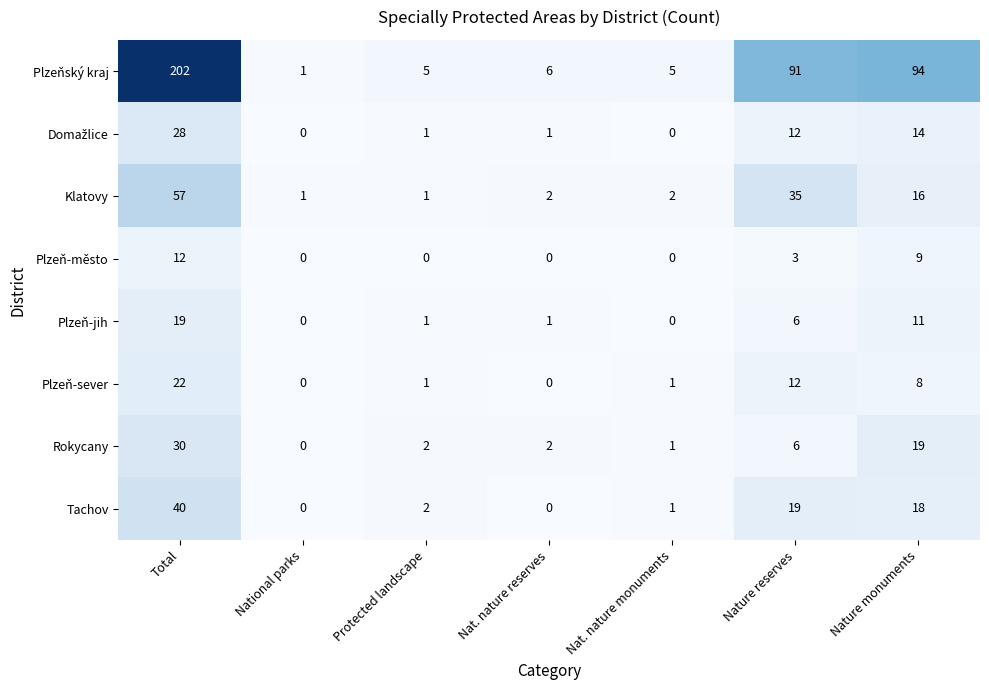

At which label does Tachov first exceed 2?

Total